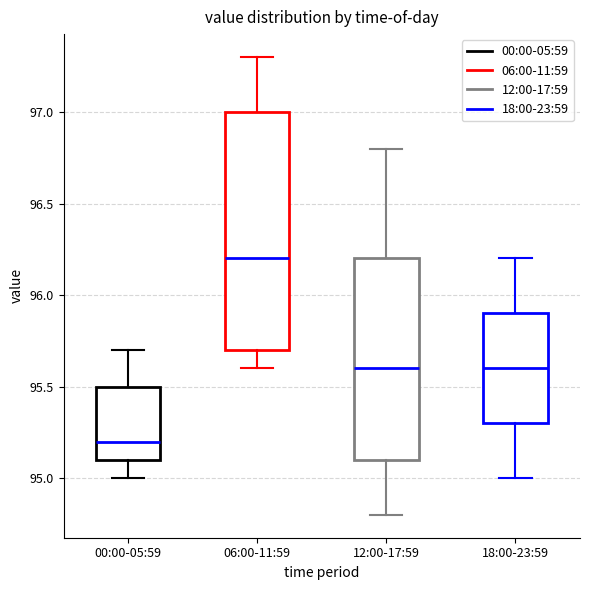

Where is the upper edge of the box for 12:00-17:59 on the y-axis? The values are not printed on the chart, so give them approximately, as read against the axis.

96.2